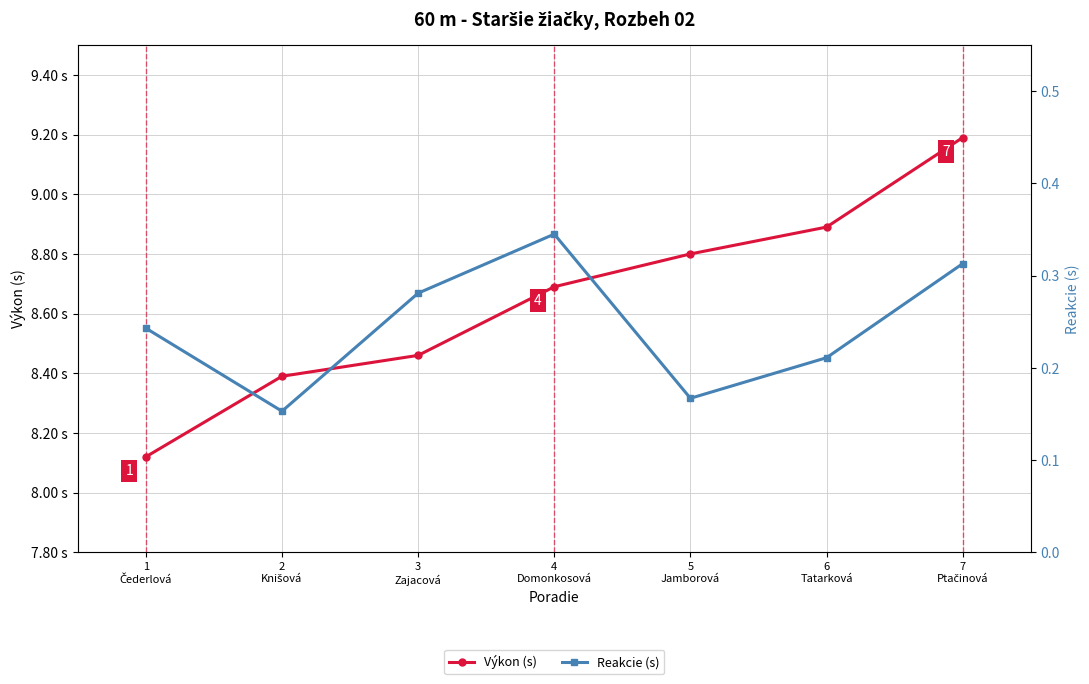

At how many categories does at least one series exceed 7?

7